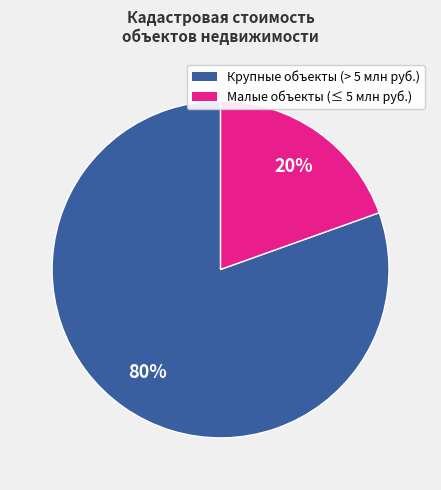

To the nearest percent, what is the average slice percentage?

50%